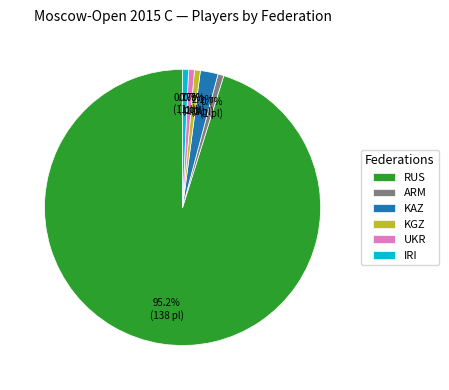

To the nearest percent, what is the difference between the KAZ and KGZ slice percentages?

1%